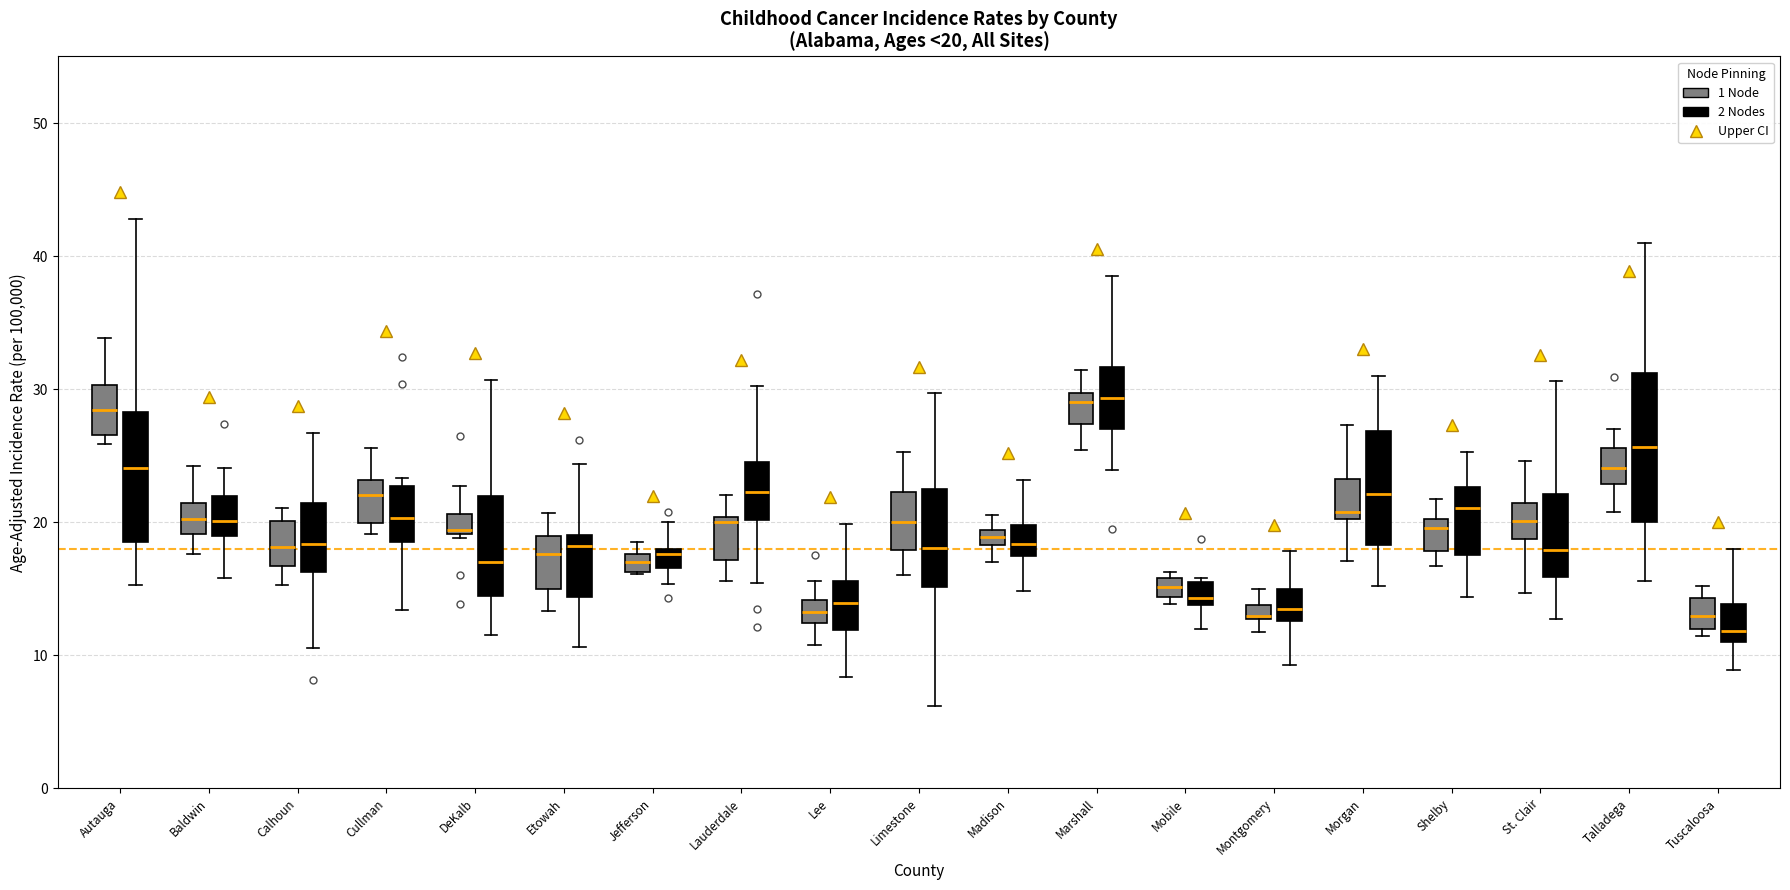

Which box is the tallest, from its lower edge to its upper edge?

Talladega (2 Nodes)